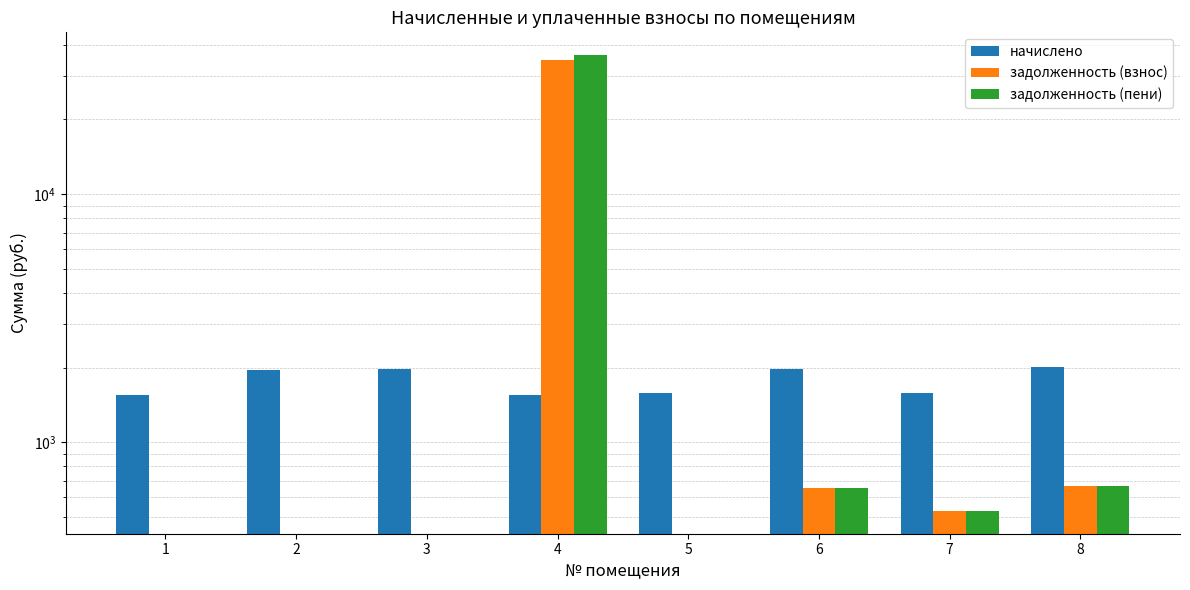

True or false: начислено has a value of 1968.6 at 6.

True